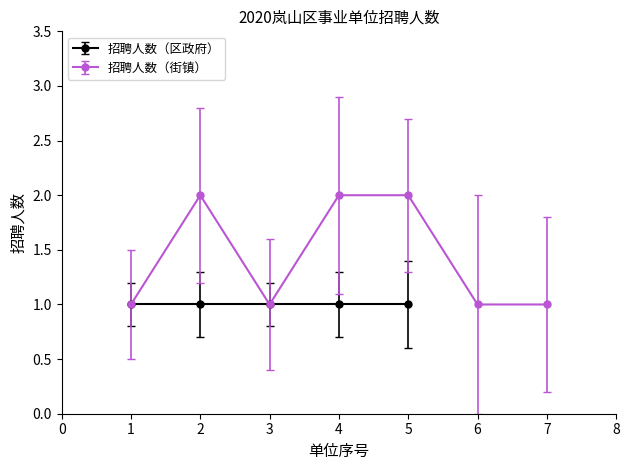

What is the difference between the maximum and minimum values?

1